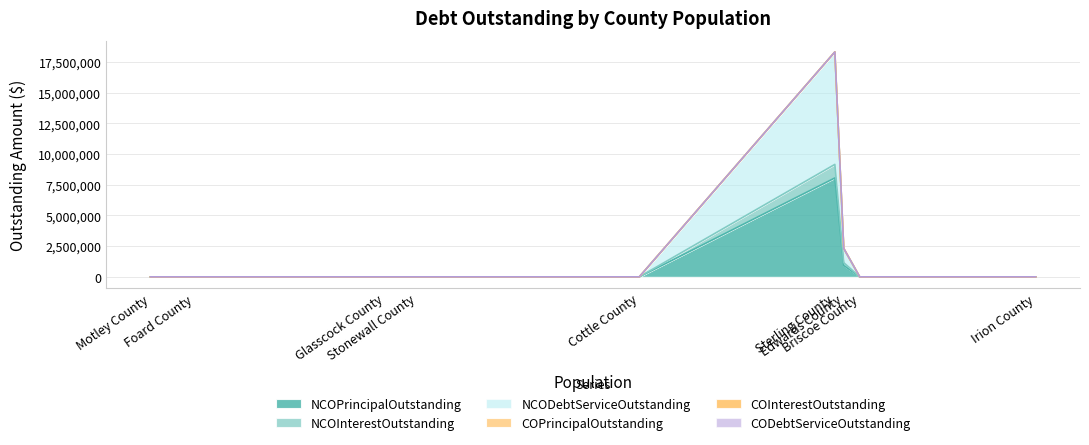

True or false: COPrincipalOutstanding and CODebtServiceOutstanding cross at least once.

False